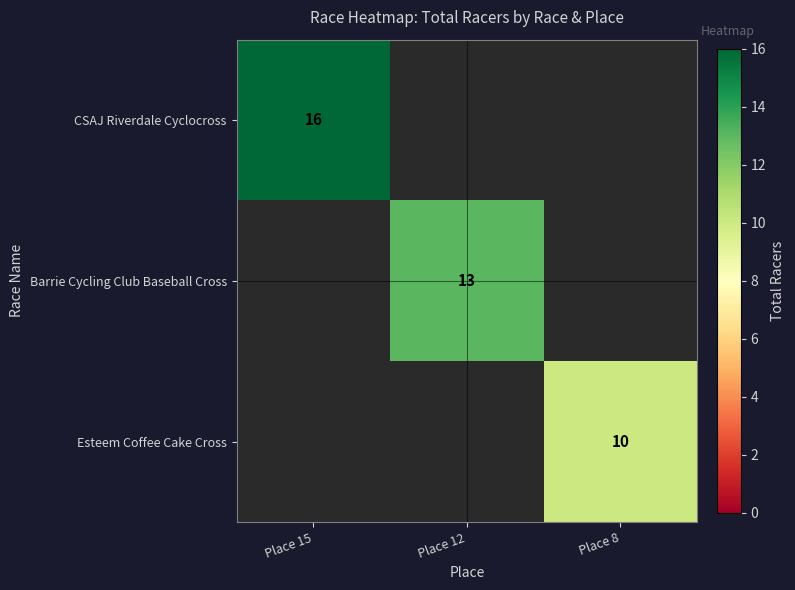

Is it true that CSAJ Riverdale Cyclocross equals 23 at Place 15?

False